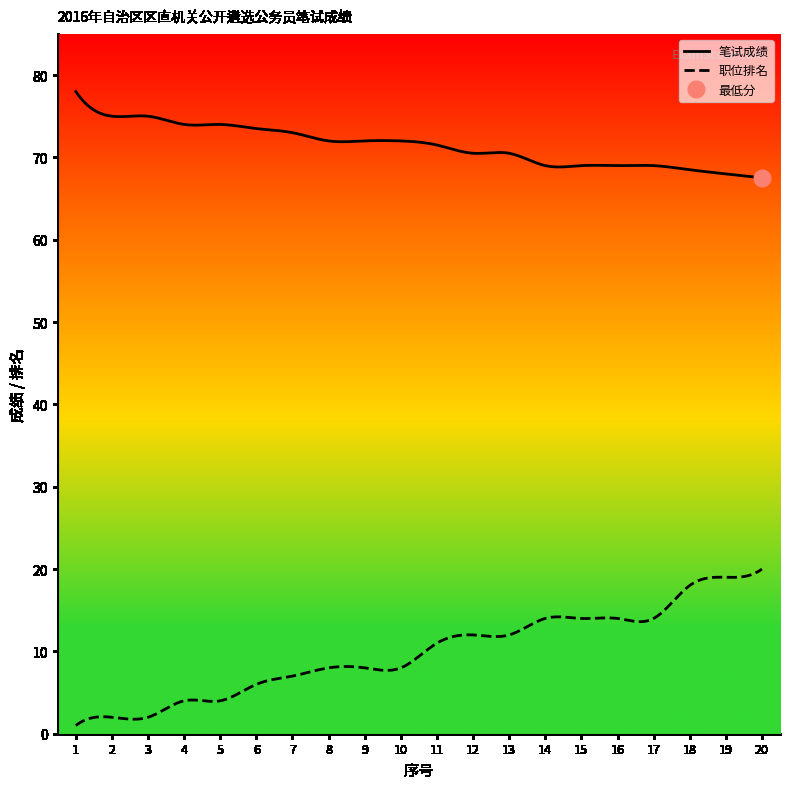

Which series changed the most between 3 and 5?

职位排名